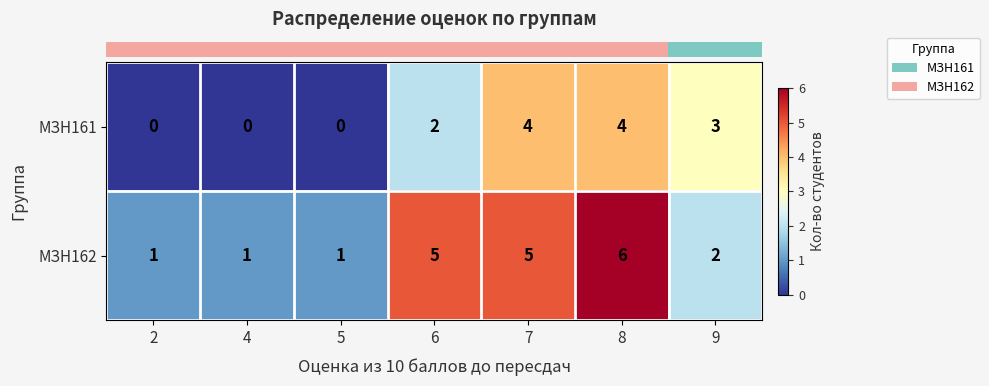

Which series has the largest total across all categories?

МЗН162